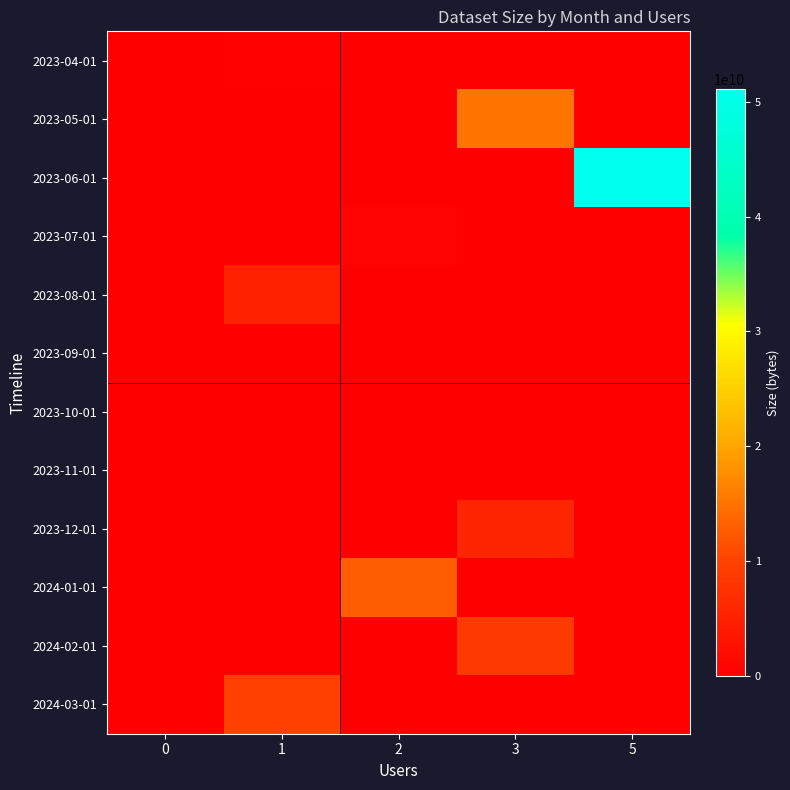

Which series has the largest total across all categories?

2023-06-01